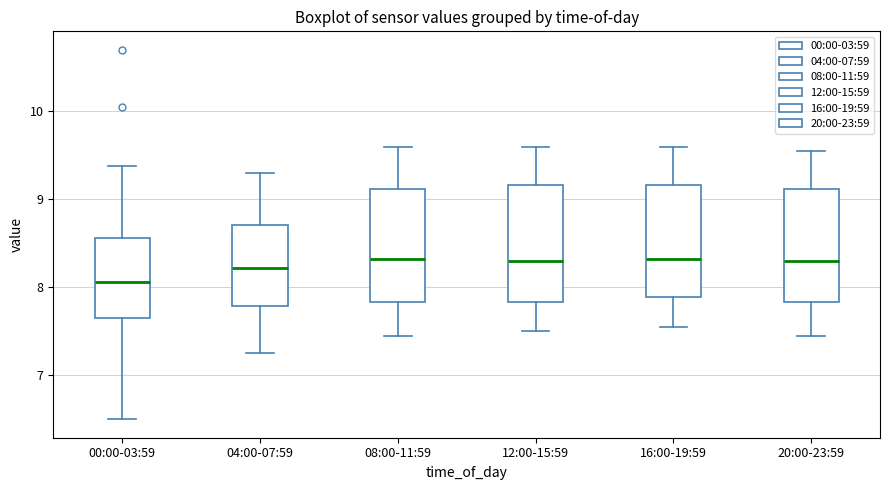

Reading left to right, read every box against the y-axis: the position of its median line, the range the box covers, and the ends of its whiskers. The values are not printed on the chart, so give them approximately, as read against the axis.

00:00-03:59: median 8.1, box 7.7 to 8.6, whiskers 6.5 to 9.4
04:00-07:59: median 8.2, box 7.8 to 8.7, whiskers 7.3 to 9.3
08:00-11:59: median 8.3, box 7.8 to 9.1, whiskers 7.5 to 9.6
12:00-15:59: median 8.3, box 7.8 to 9.2, whiskers 7.5 to 9.6
16:00-19:59: median 8.3, box 7.9 to 9.2, whiskers 7.6 to 9.6
20:00-23:59: median 8.3, box 7.8 to 9.1, whiskers 7.5 to 9.6